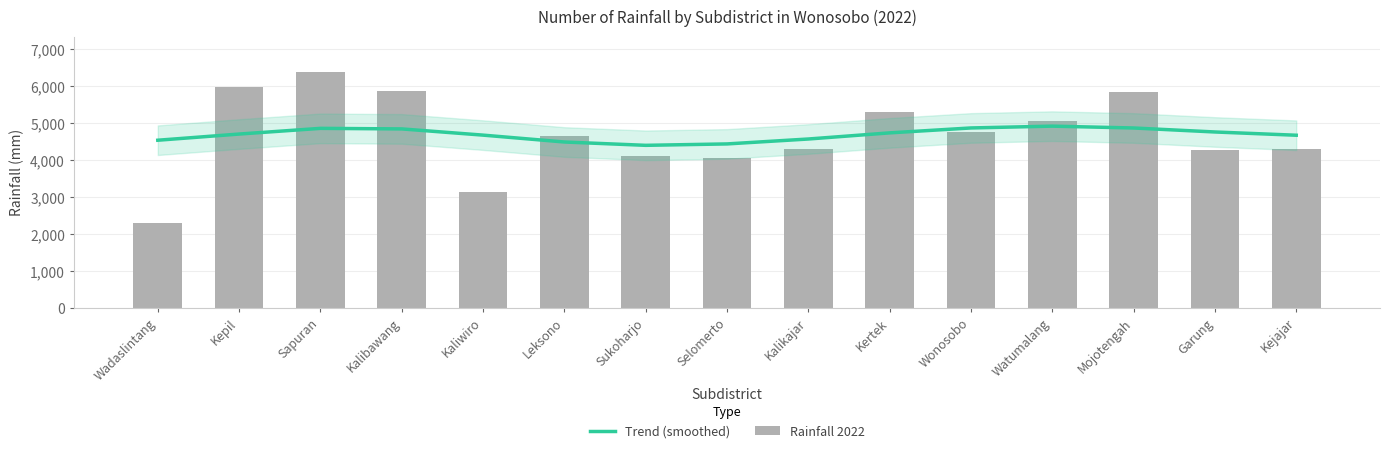

What are all the series names shown in the legend?

Trend (smoothed), Rainfall 2022